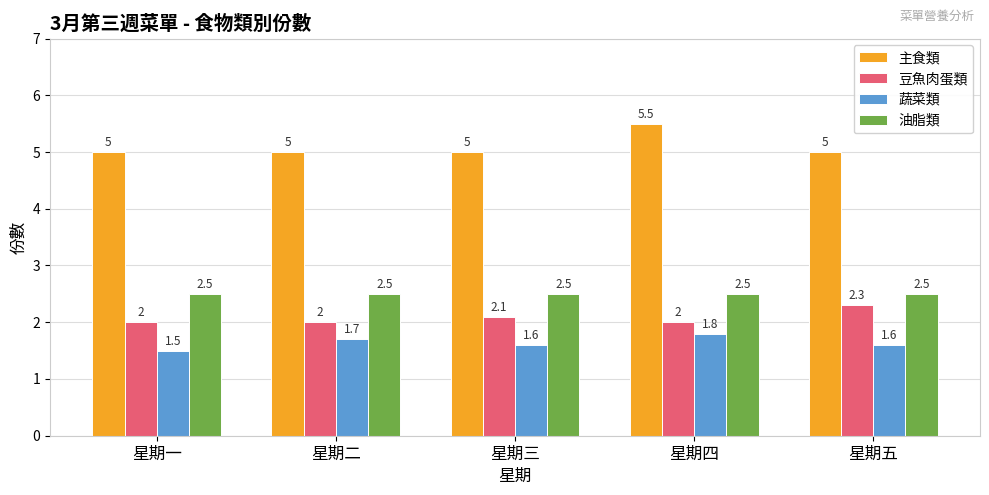

What is the difference between the maximum and minimum values in the 豆魚肉蛋類 series?

0.3